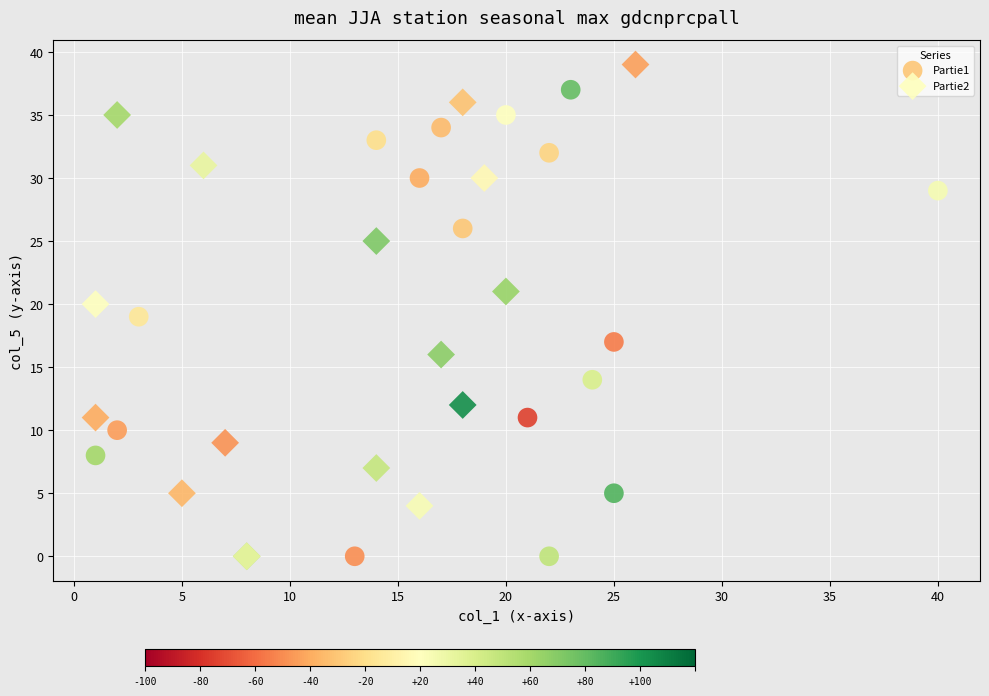

What are all the series names shown in the legend?

Partie1, Partie2